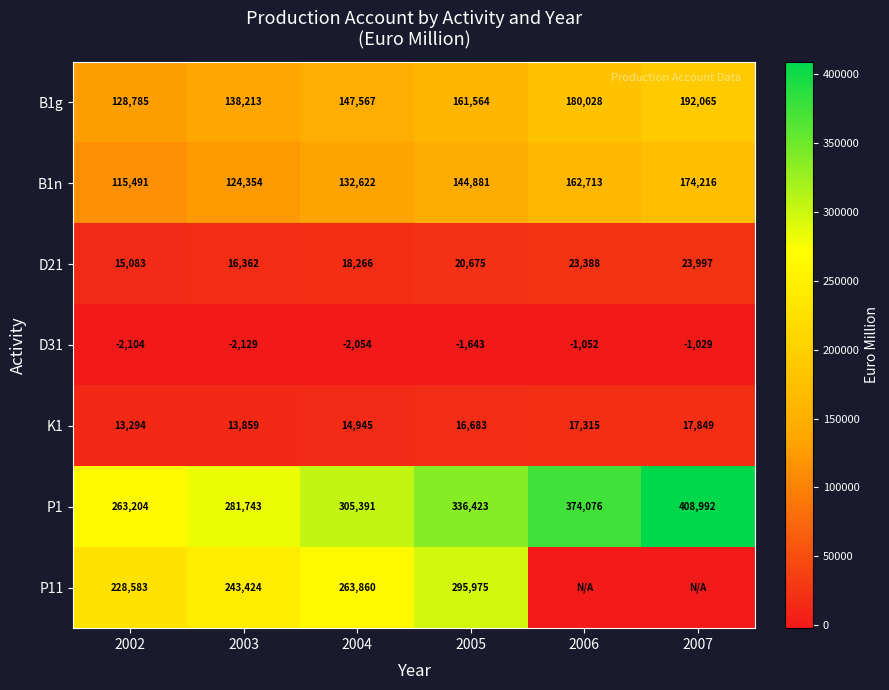

Between 2003 and 2004, which is larger?

2004